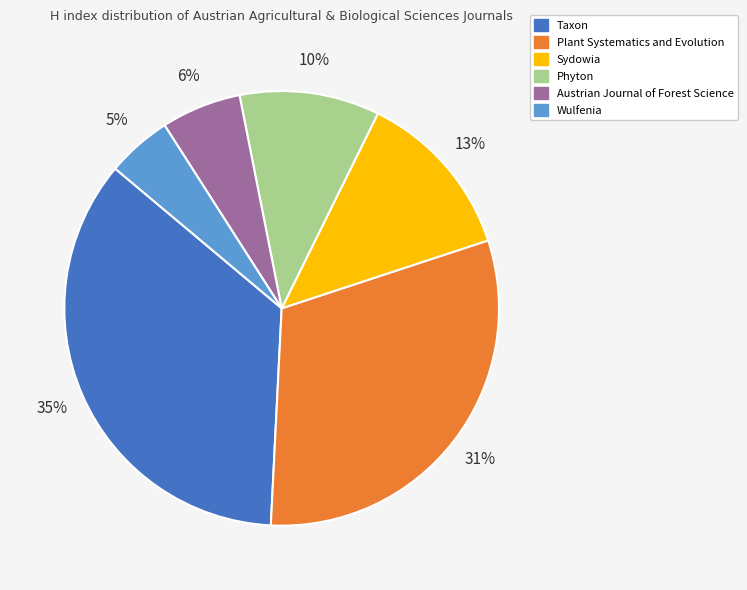

To the nearest percent, what is the average slice percentage?

17%